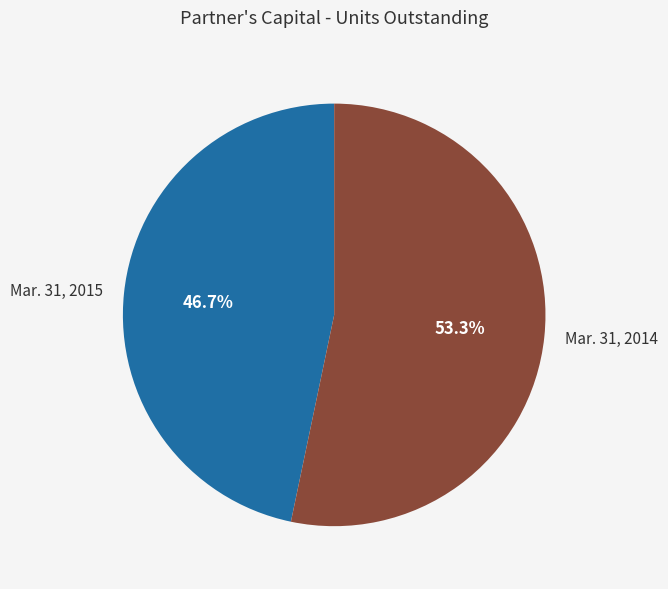

Is it true that Mar. 31, 2015 is 36% of the pie?

False